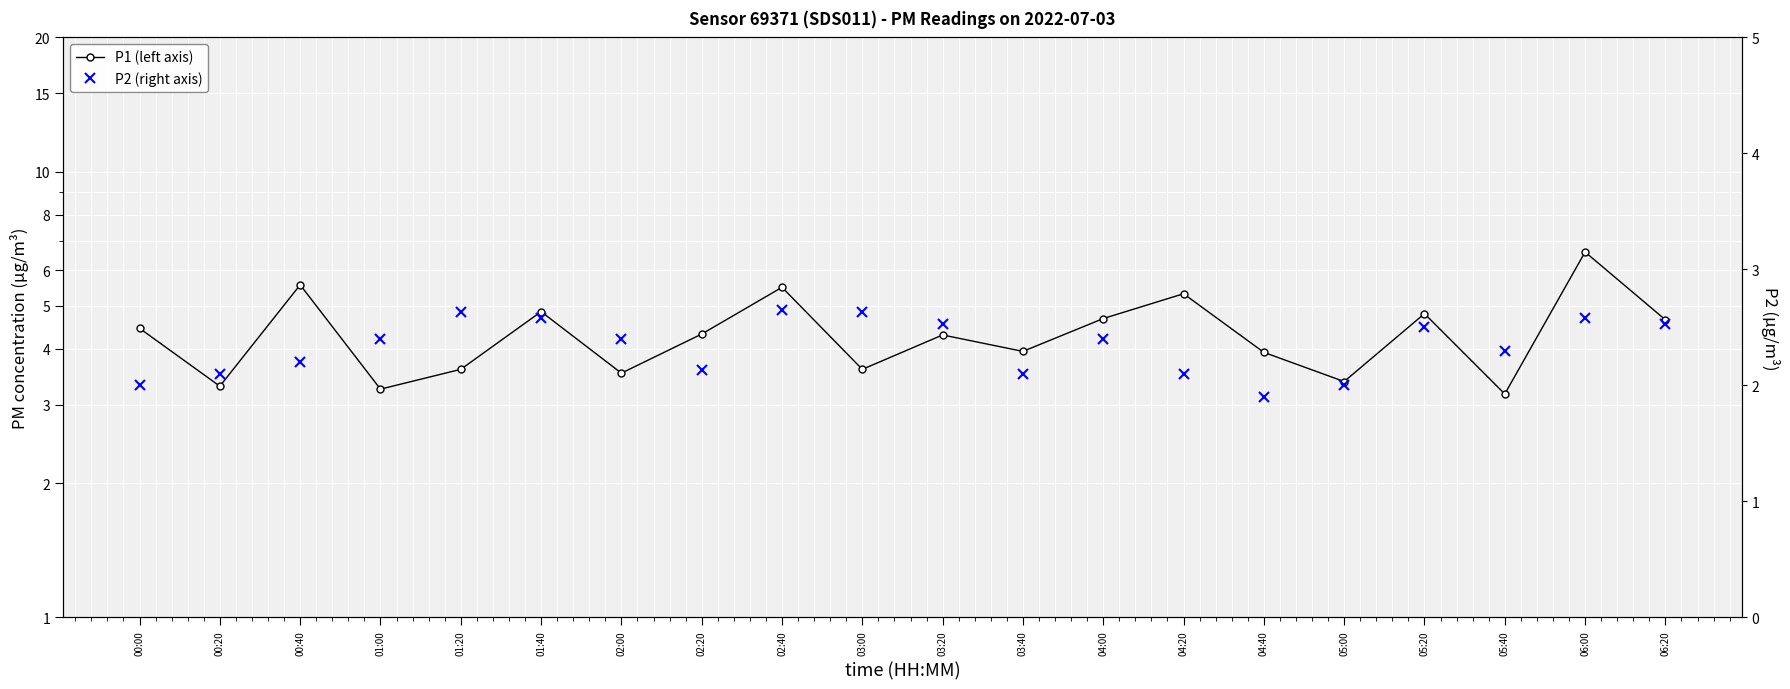

What position from the left is 04:20?

14